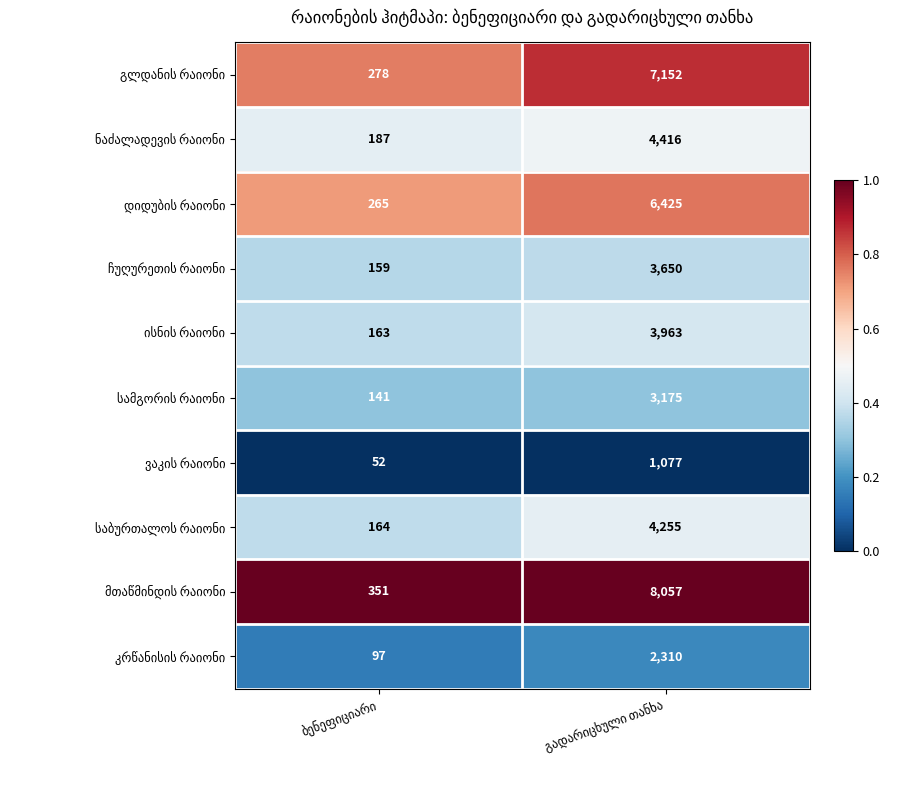

What is the greatest value displayed?

8057